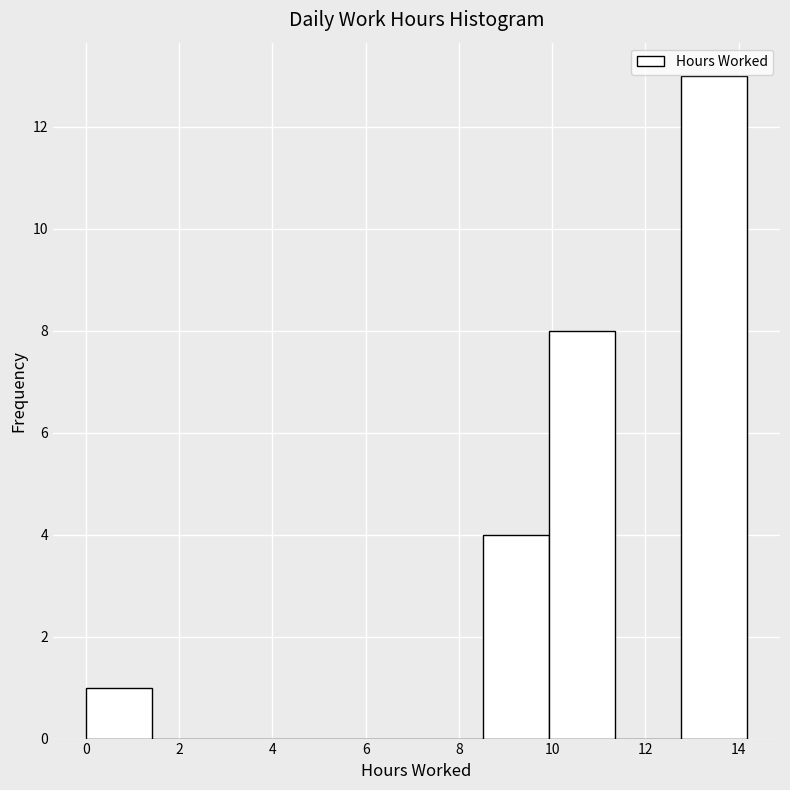

Reading left to right, transcribe this chart: for each bar, give the range it covers on the x-axis and its height. Neither the bar edges nor the heights are printed on the chart, so give them approximately, as read against the axes.

0.0 to 1.4: 1
1.4 to 2.8: 0
2.8 to 4.2: 0
4.2 to 5.6: 0
5.6 to 7.0: 0
7.0 to 8.6: 0
8.6 to 10.0: 4
10.0 to 11.4: 8
11.4 to 12.8: 0
12.8 to 14.2: 13